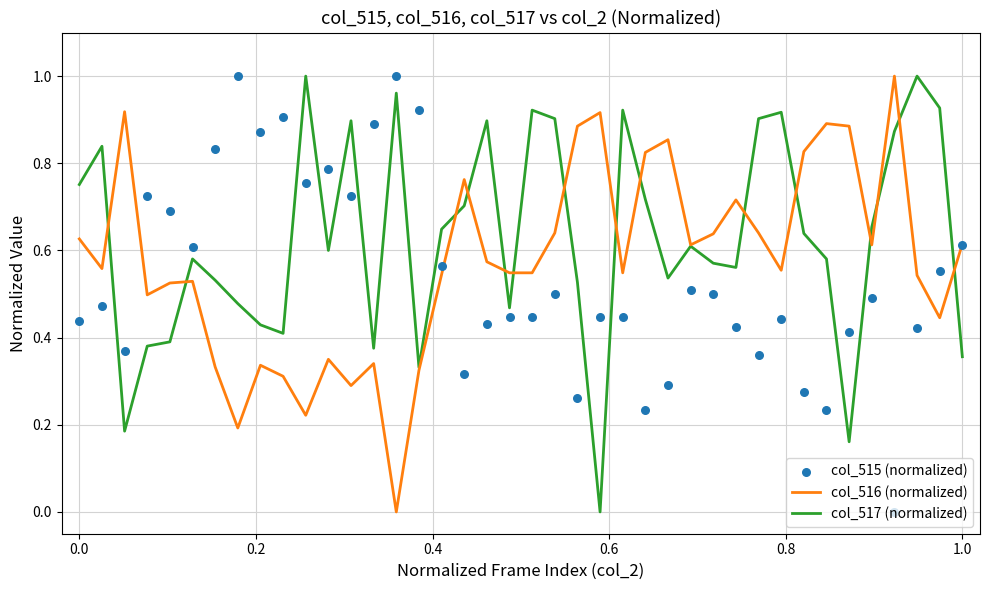

Which series has the largest total across all categories?

col_517 (normalized)